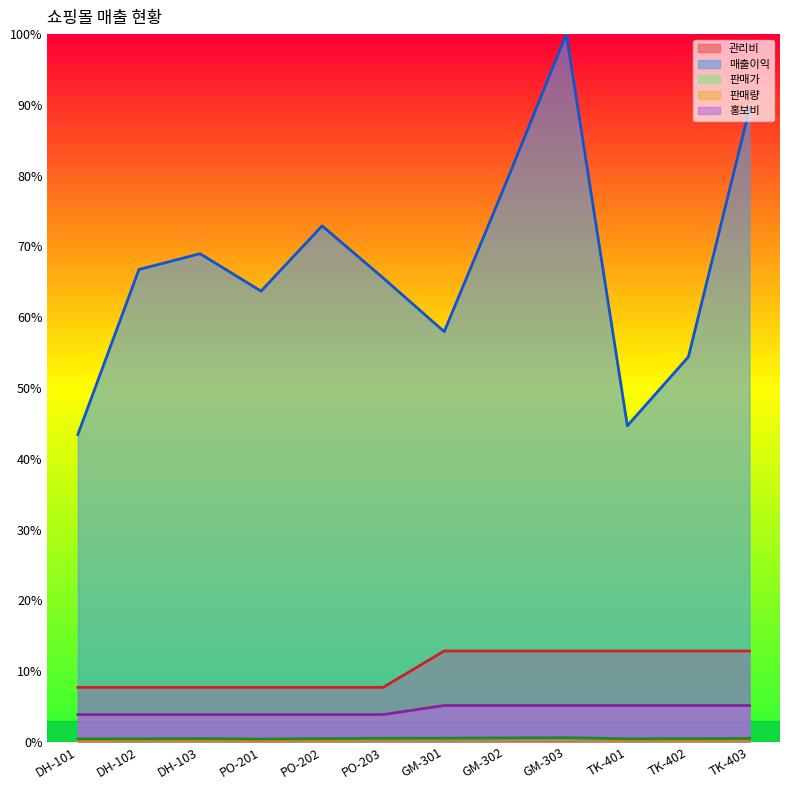

Does the chart have visible grid lines?

No